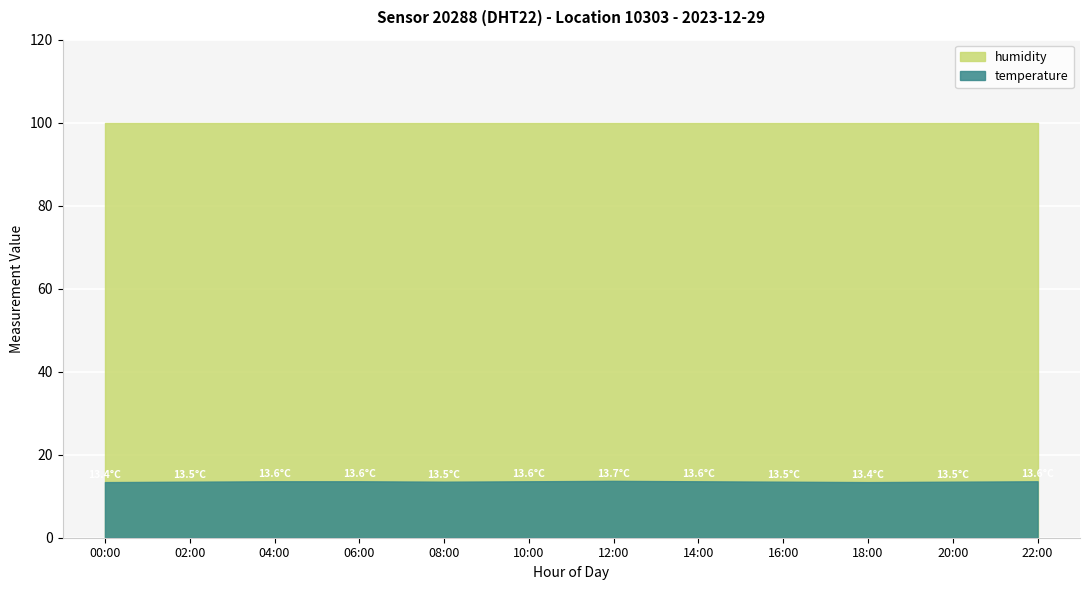

What is the sum of the humidity values at 02:00 and 20:00?

199.8